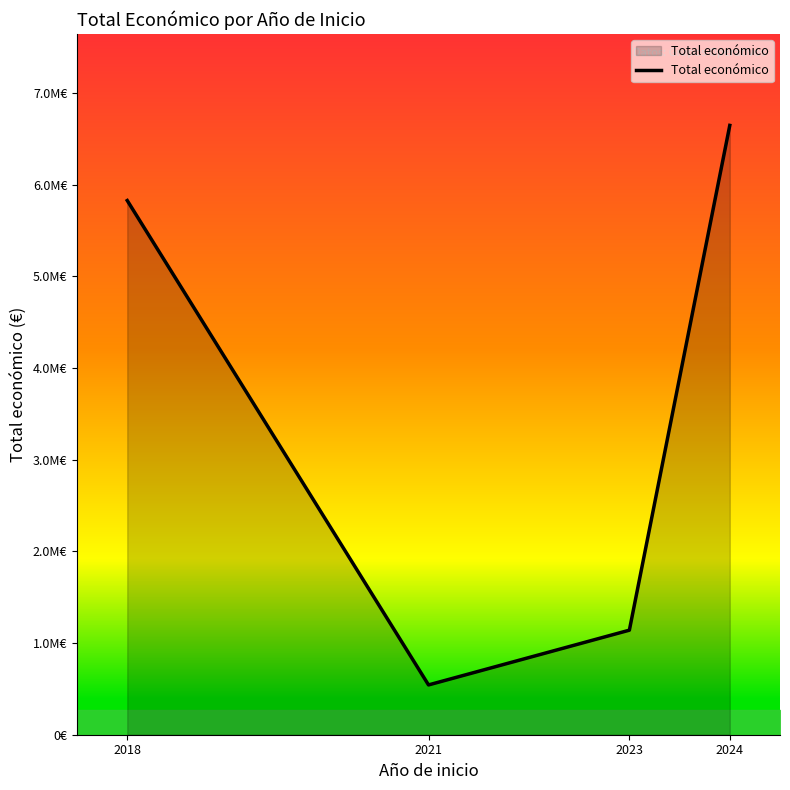

The chart shows a value of 543365 at 2021. True or false?

True